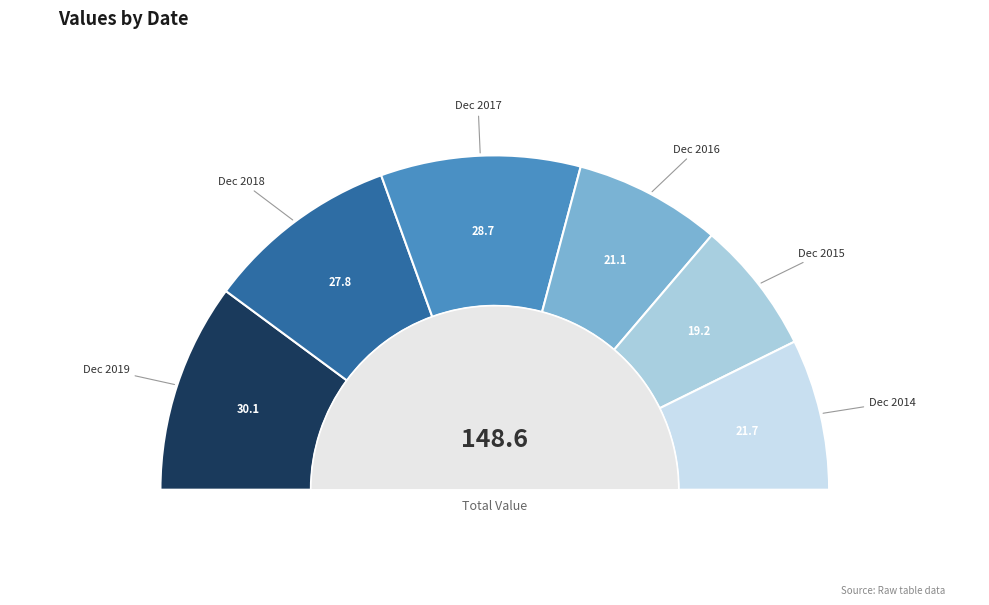

True or false: Dec 2019 accounts for 20% of the total.

True